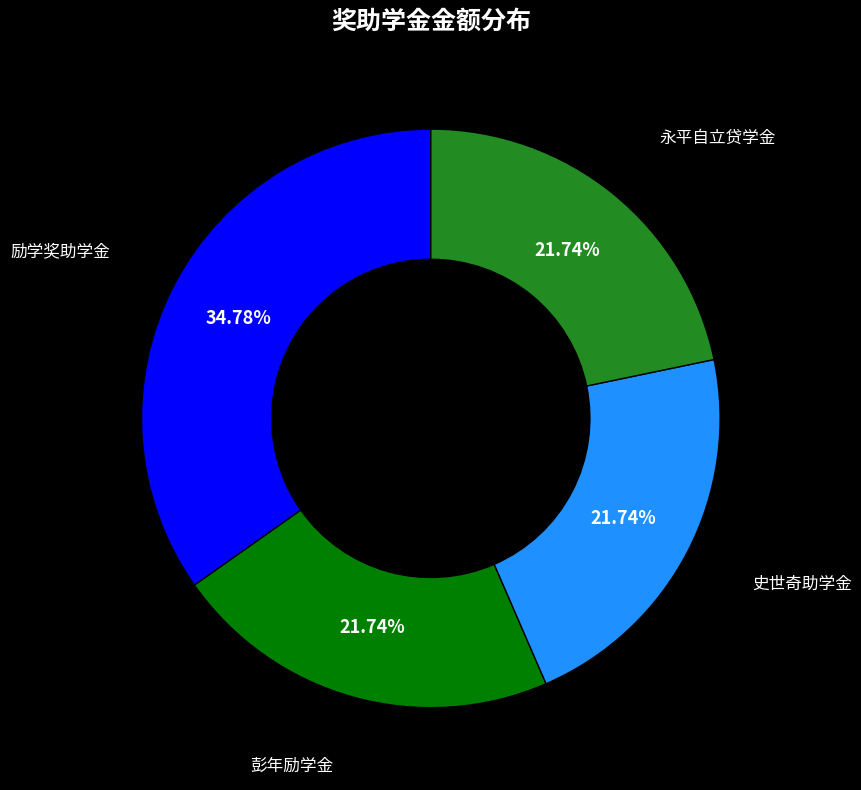

Approximately how many times larger is the value at 史世奇助学金 compared to 永平自立贷学金?

1.0